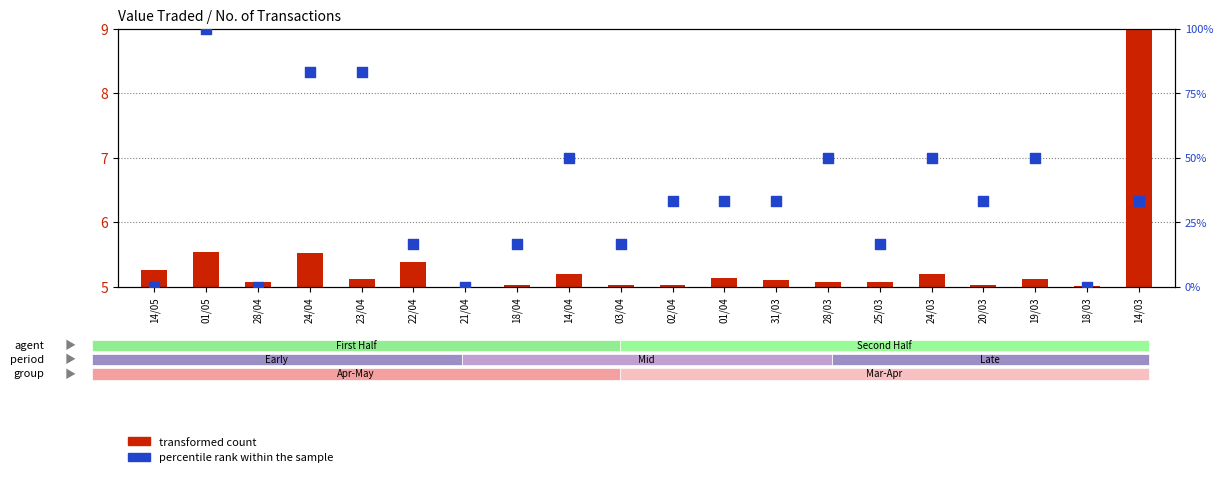

Which series reaches the maximum Y coordinate?

percentile rank within the sample